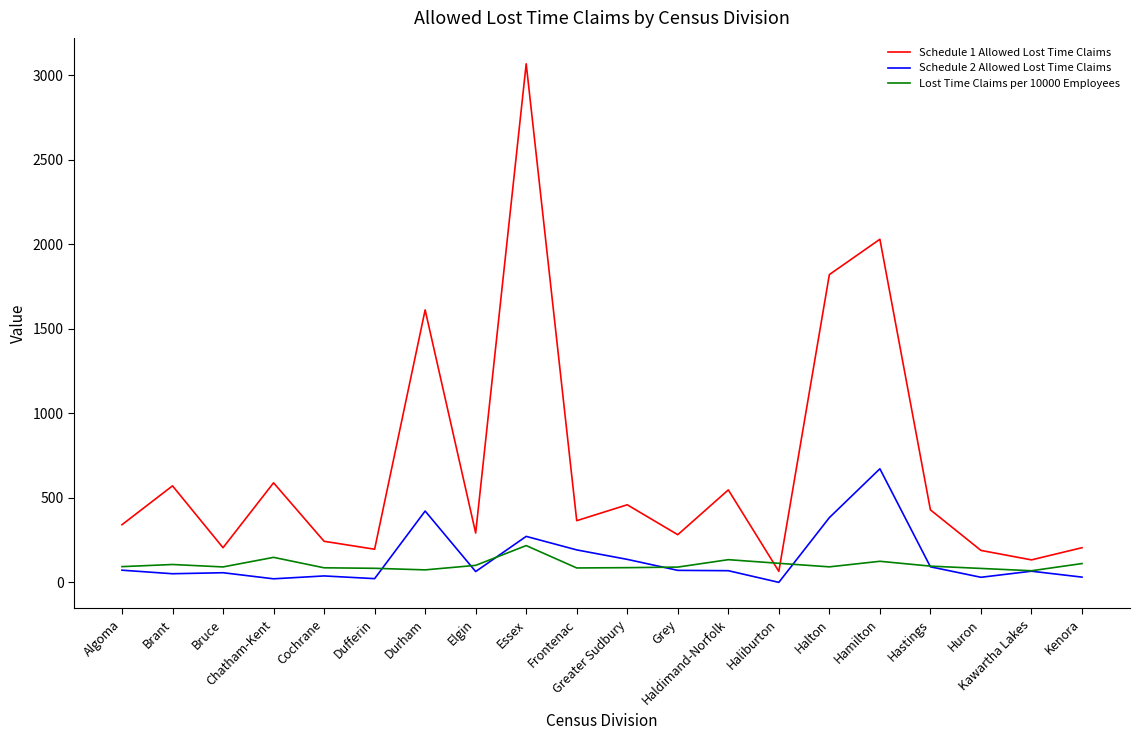

What is the highest value of the Schedule 2 Allowed Lost Time Claims series?

672.0